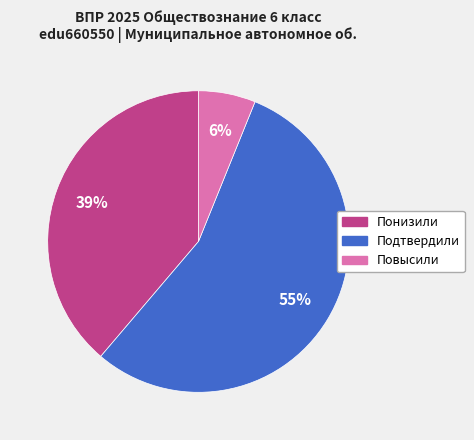

Does Повысили account for over 50% of the chart?

No